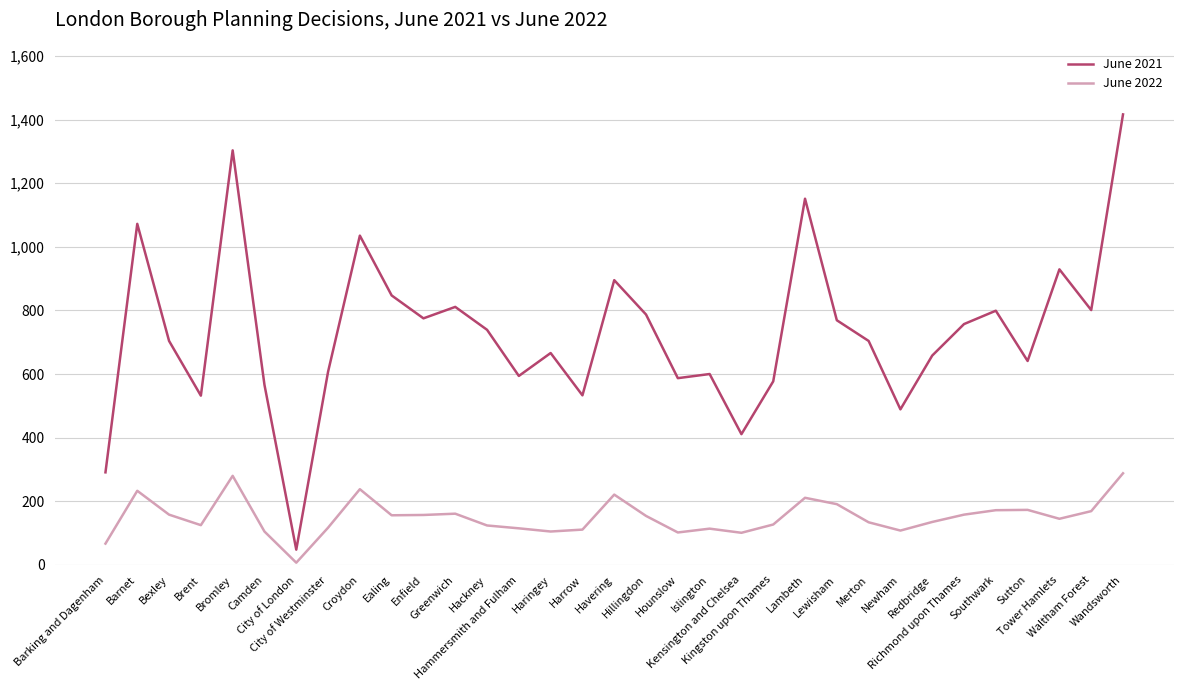

Does the chart display data point markers on the line(s)?

No